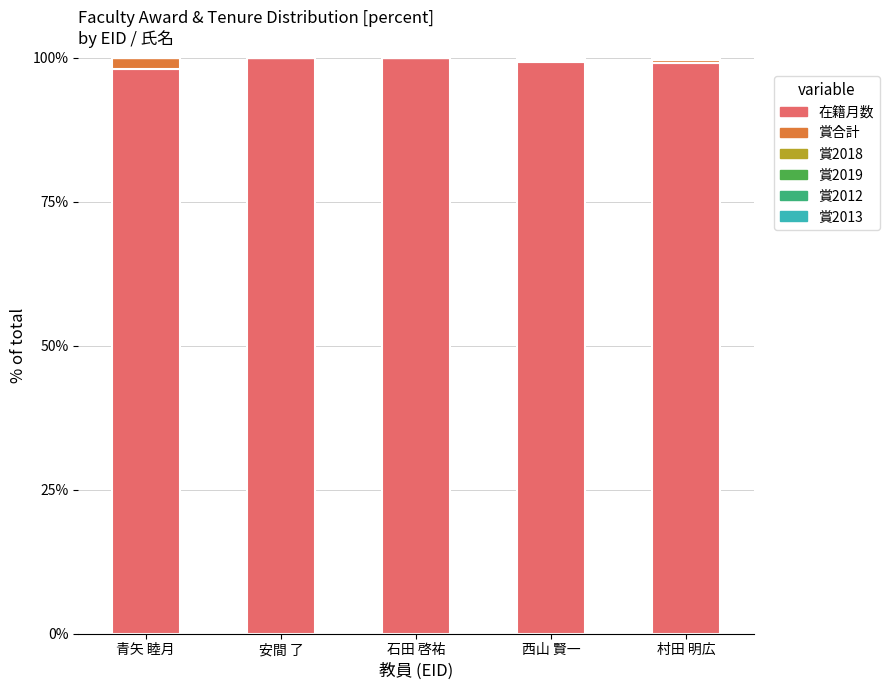

The 在籍月数 series shows 99.2 at 西山 賢一. True or false?

True